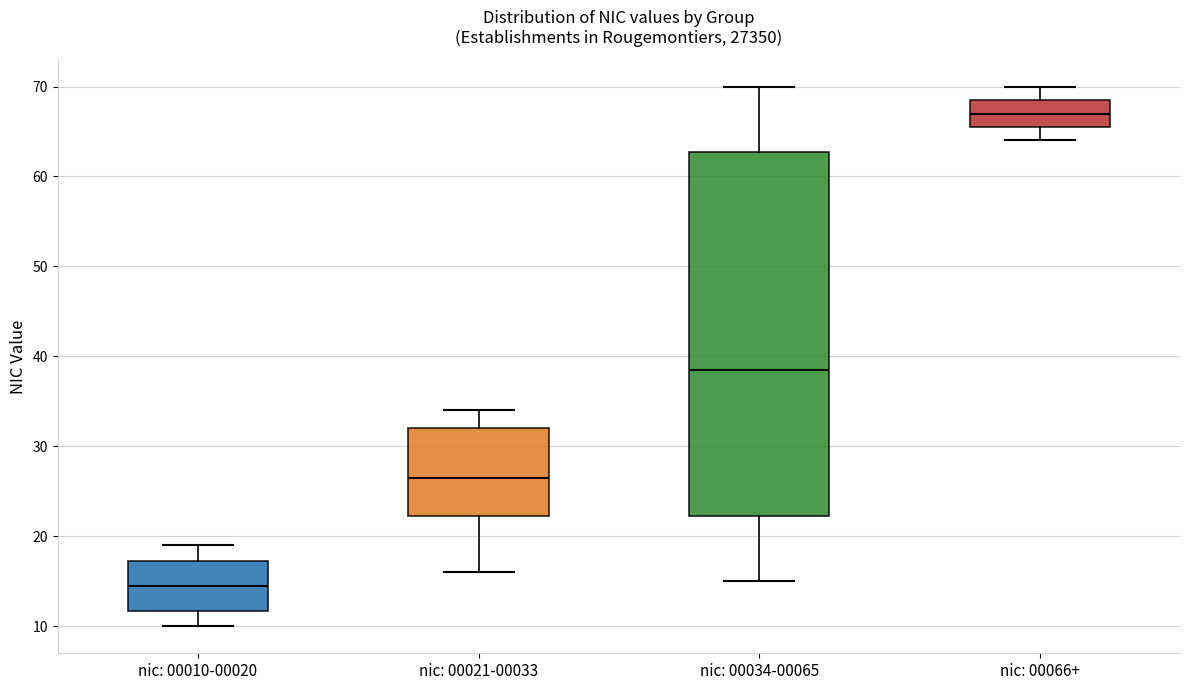

Reading left to right, transcribe this box plot: for each box, give where its median line is, the range the box spans, and where its two whiskers end, as read against the y-axis. The values are not printed on the chart, so give them approximately, as read against the axis.

nic: 00010-00020: median 15, box 12 to 17, whiskers 10 to 19
nic: 00021-00033: median 27, box 22 to 32, whiskers 16 to 34
nic: 00034-00065: median 39, box 22 to 63, whiskers 15 to 70
nic: 00066+: median 67, box 66 to 69, whiskers 64 to 70